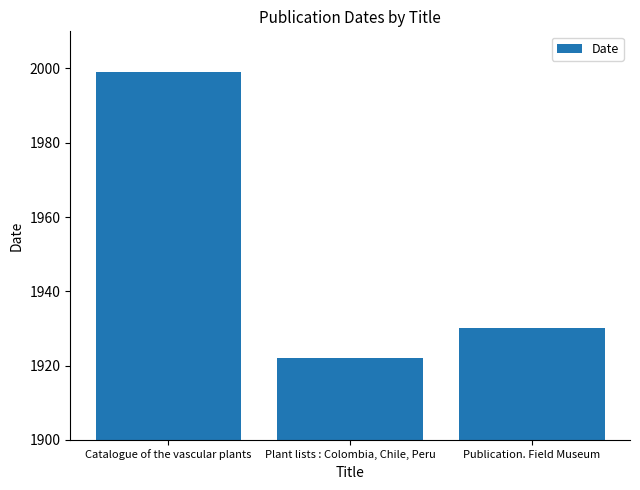

Between Publication. Field Museum and Plant lists : Colombia, Chile, Peru, which is larger?

Publication. Field Museum